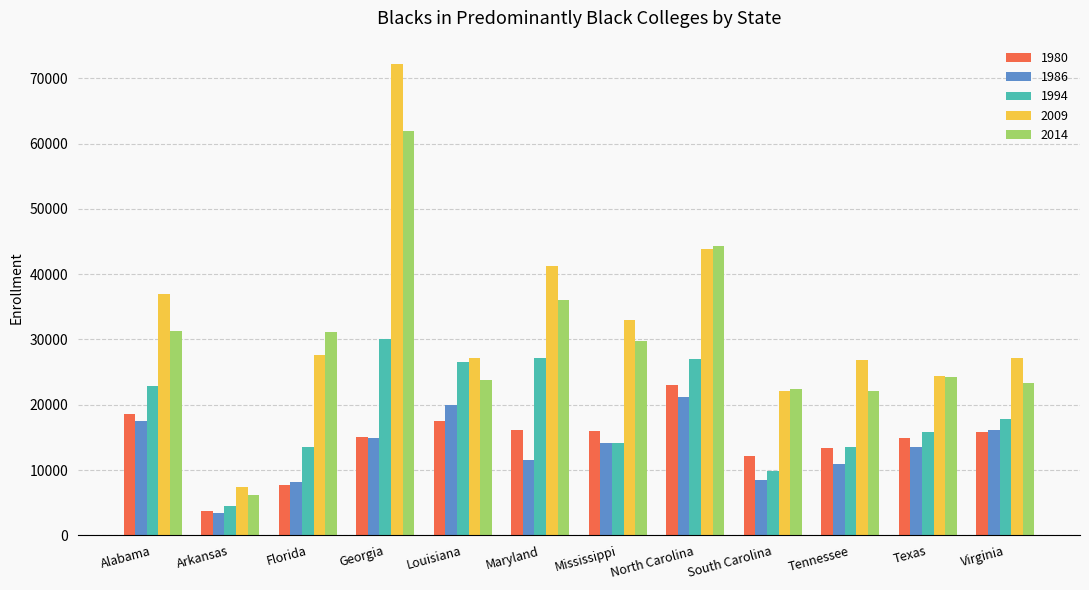

Where is 1994 nearest to the value 17291?

Virginia